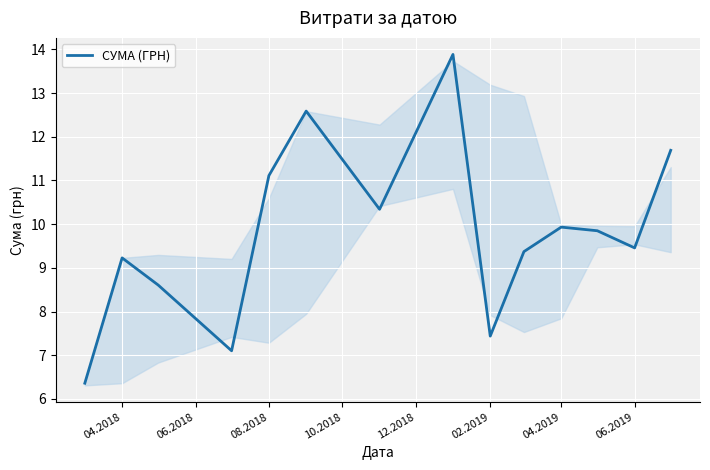

What is the difference between the maximum and minimum values?

7.5